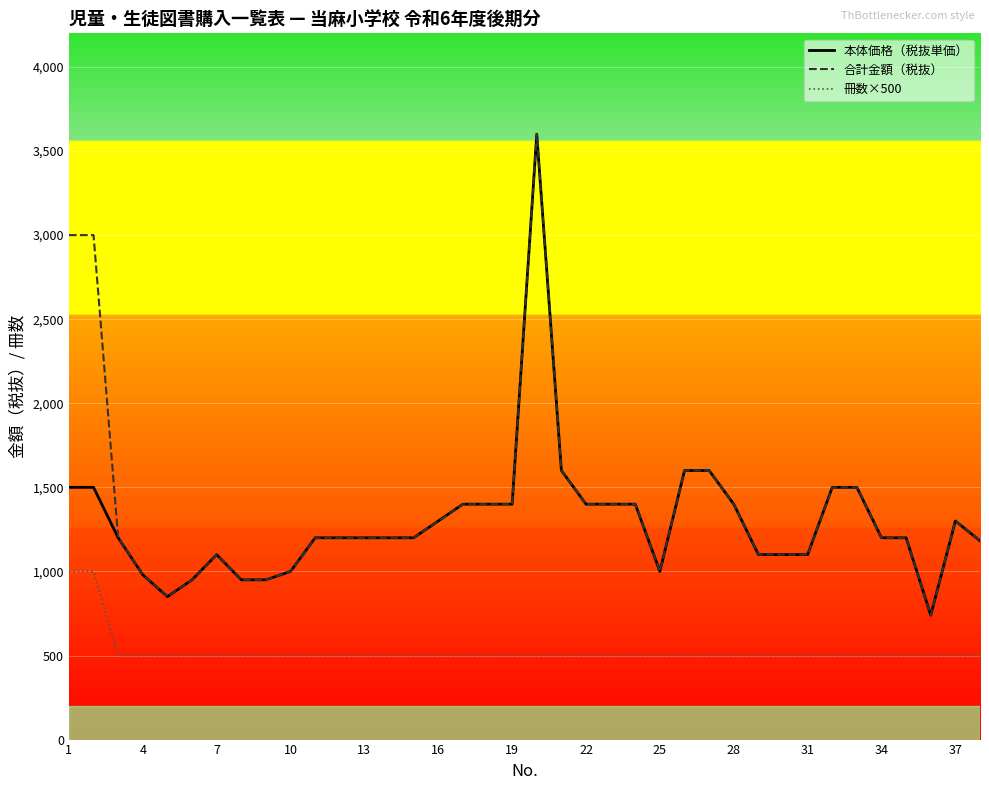

True or false: 冊数×500 and 本体価格（税抜単価） intersect in this chart.

False